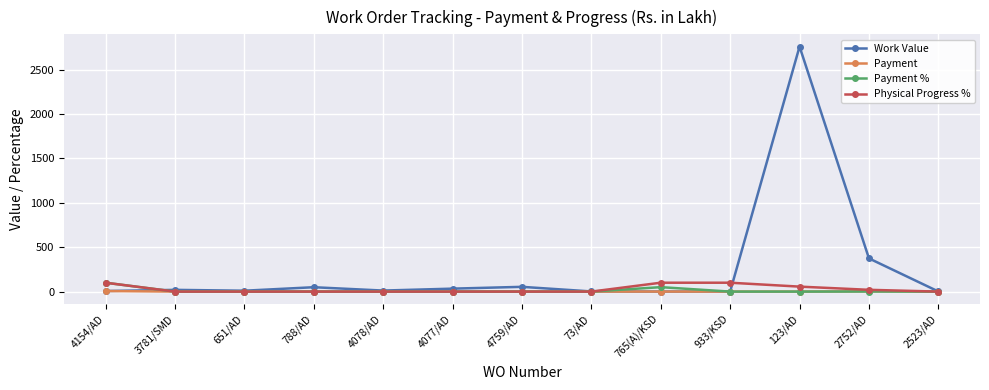

At how many categories does at least one series exceed 1569?

1